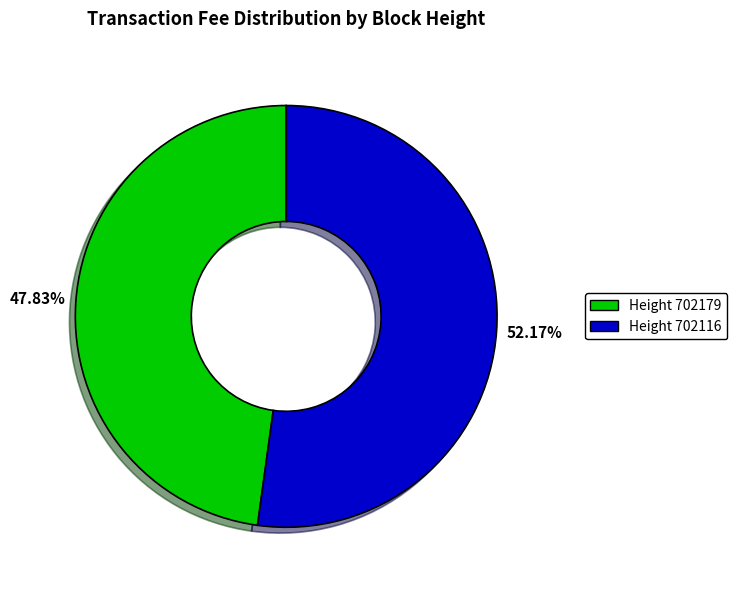

Do Height 702179 and Height 702116 together represent more than half of the pie?

Yes